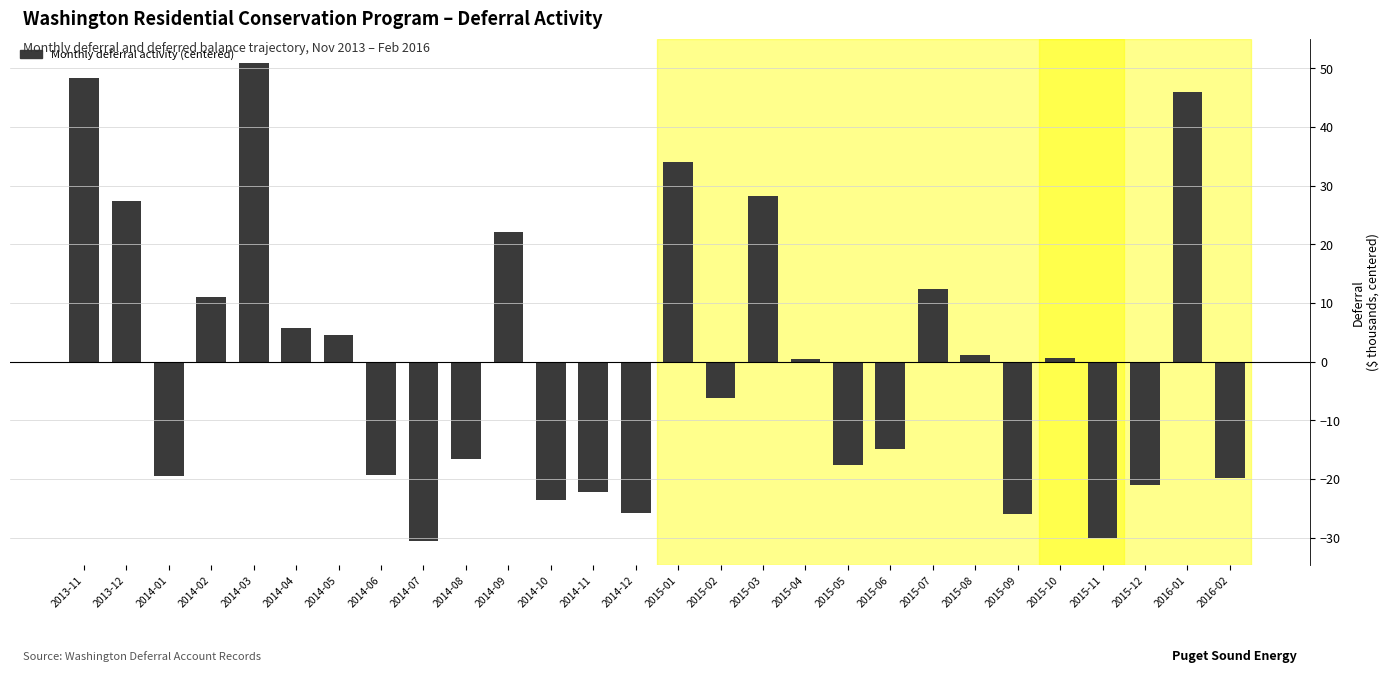

The value at 2013-11 is 65.0. True or false?

False